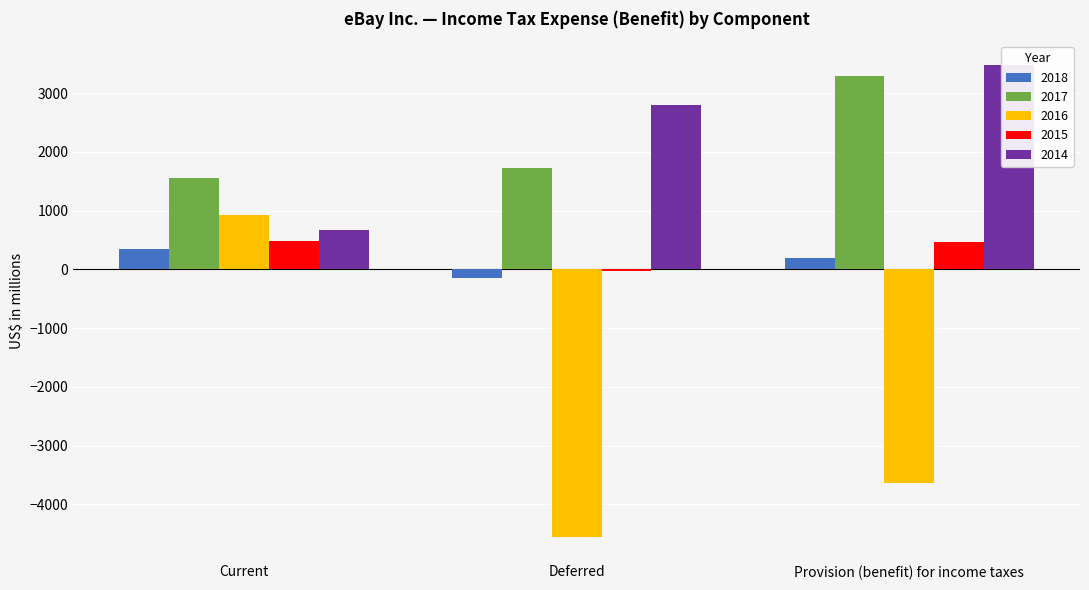

List the series in order of their peak value, highest first.

2014, 2017, 2016, 2015, 2018